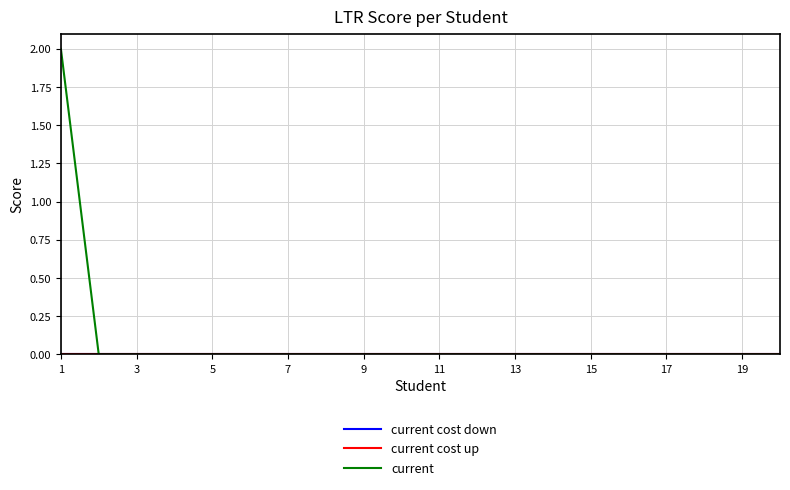

Does the chart display data point markers on the line(s)?

No